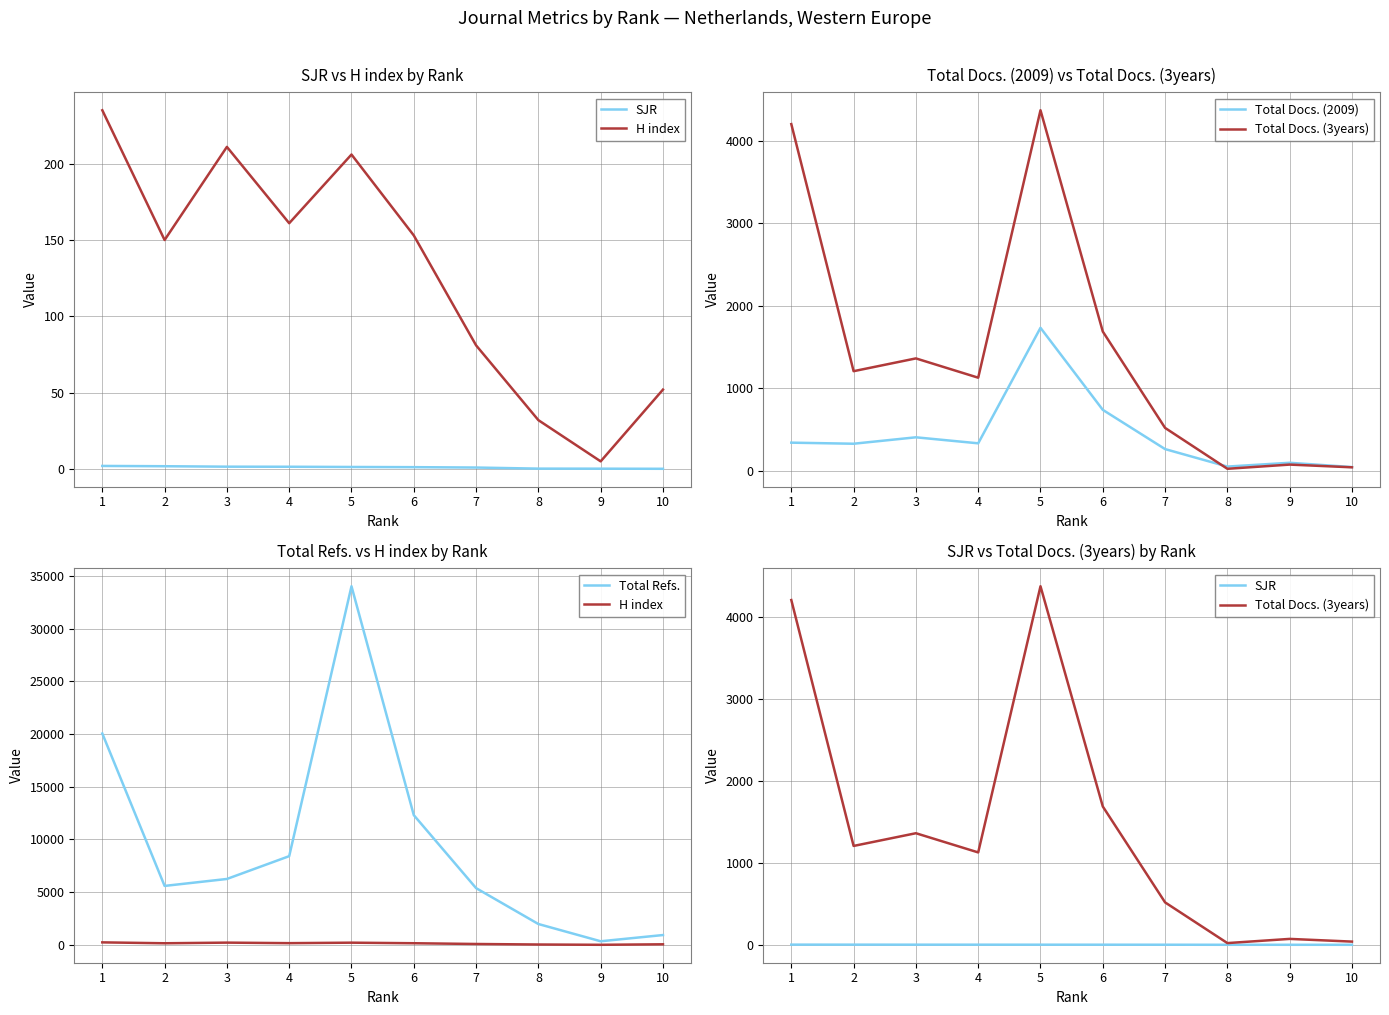

Reading left to right, what are all the values shown in this chart?

SJR: 1=2.0	2=1.8	3=1.5	4=1.5	5=1.3	6=1.2	7=0.9	8=0.2	9=0.2	10=0.1
H index: 1=235.0	2=150.0	3=211.0	4=161.0	5=206.0	6=153.0	7=81.0	8=32.0	9=5.0	10=52.0
Total Docs. (2009): 1=338.0	2=325.0	3=403.0	4=330.0	5=1731.0	6=736.0	7=260.0	8=48.0	9=94.0	10=42.0
Total Docs. (3years): 1=4202.0	2=1205.0	3=1360.0	4=1126.0	5=4370.0	6=1686.0	7=517.0	8=21.0	9=72.0	10=39.0
Total Refs.: 1=20045.0	2=5590.0	3=6249.0	4=8412.0	5=34012.0	6=12304.0	7=5380.0	8=1976.0	9=339.0	10=930.0